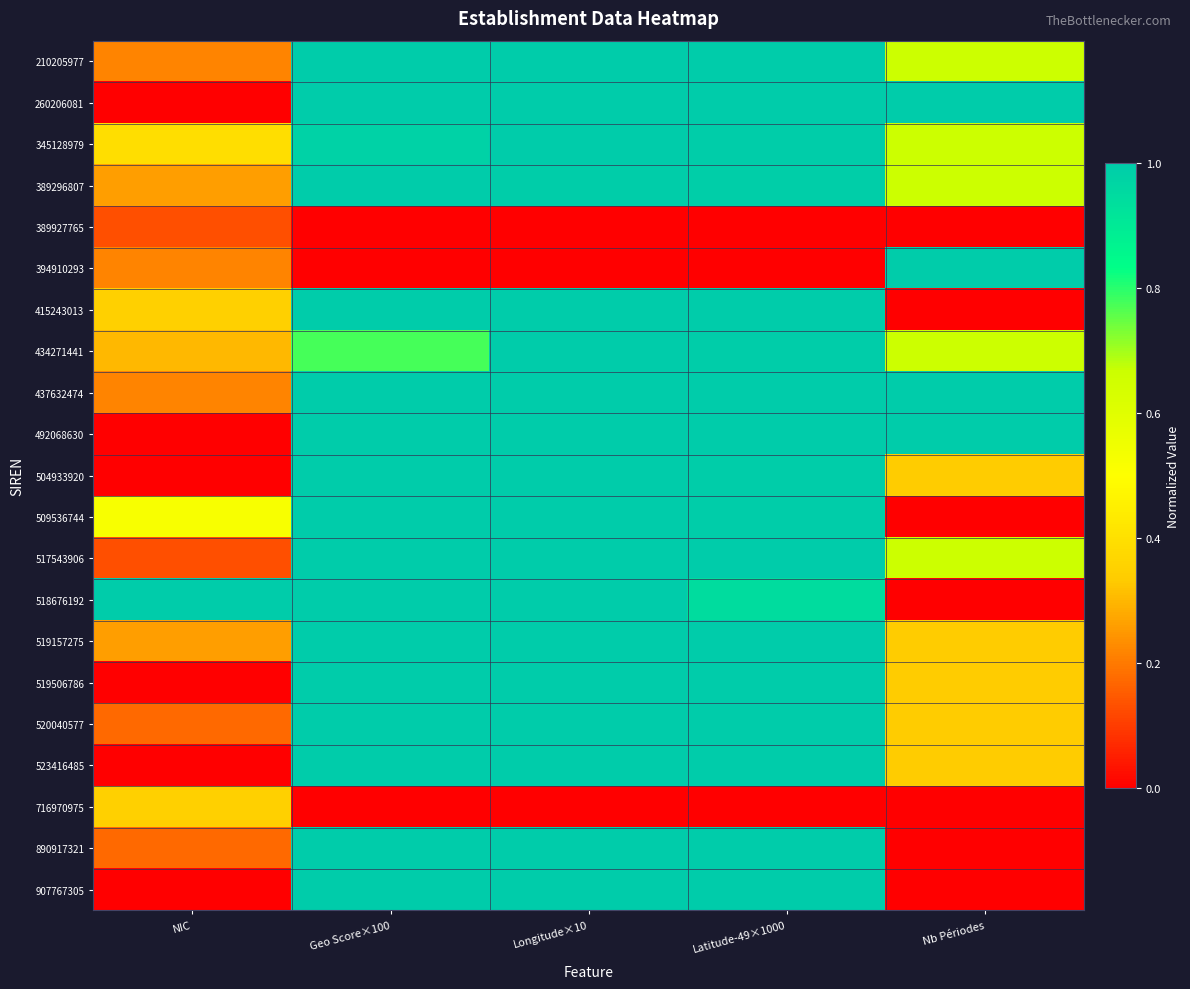

At how many categories does at least one series exceed 0?

5